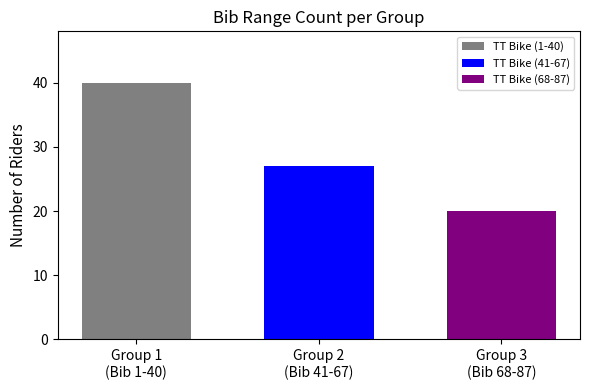

What is the maximum value shown in the chart?

40